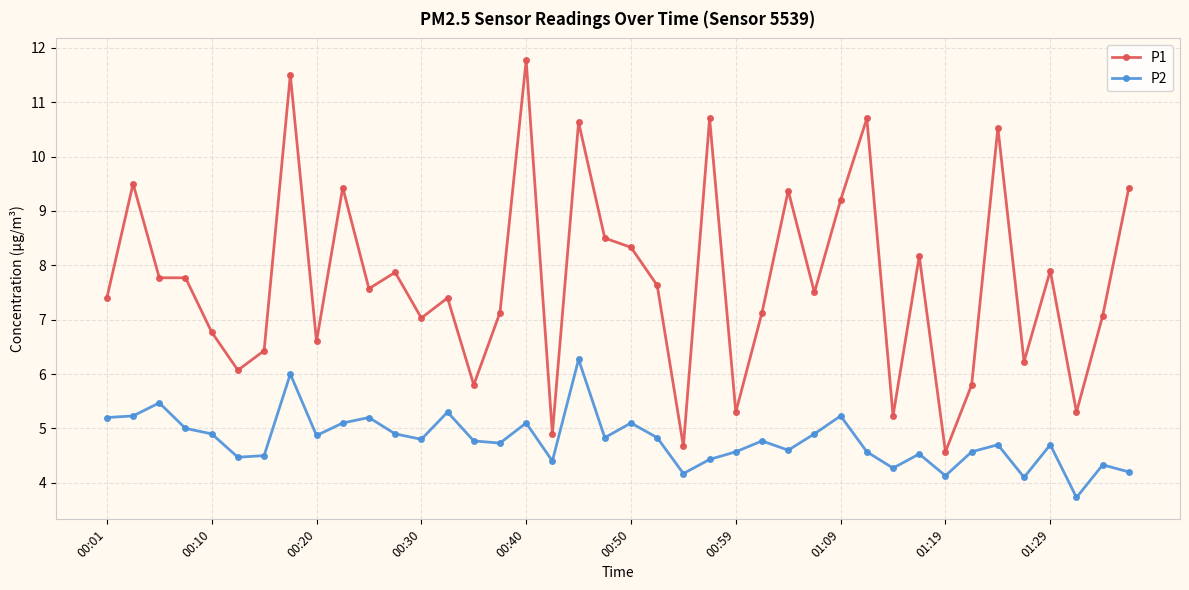

What is the smallest value displayed?

3.7